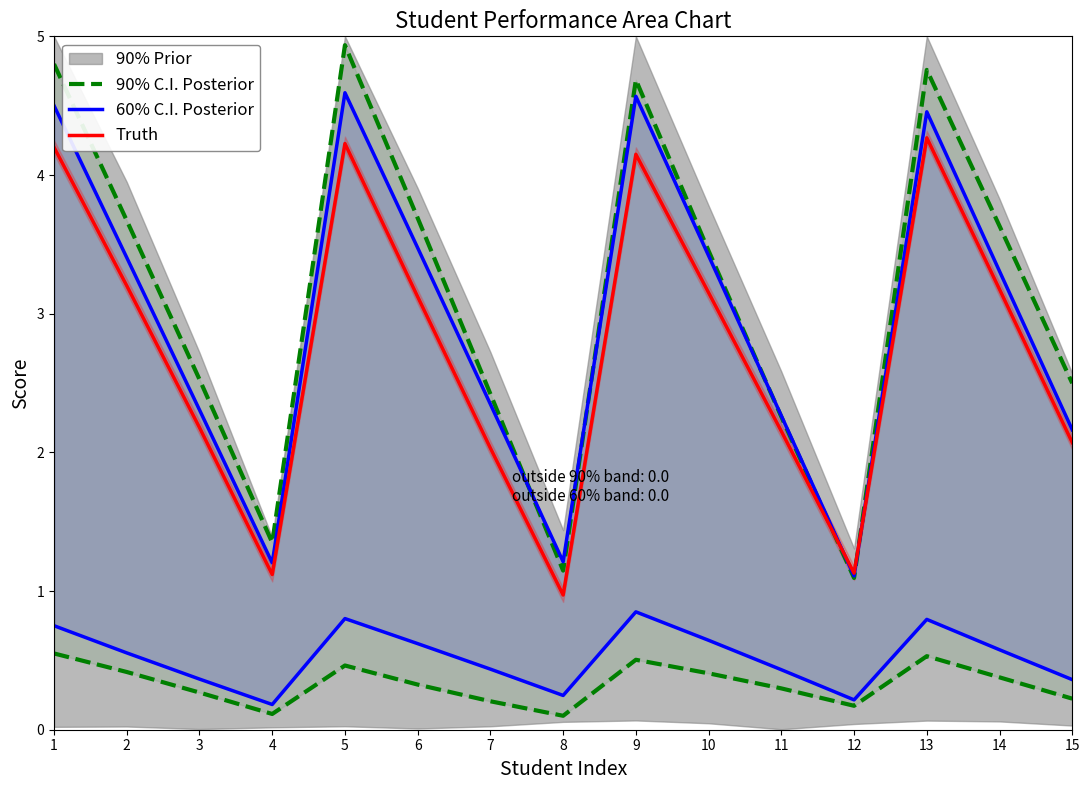

How many times do Truth and 90% C.I. Posterior cross each other?

2